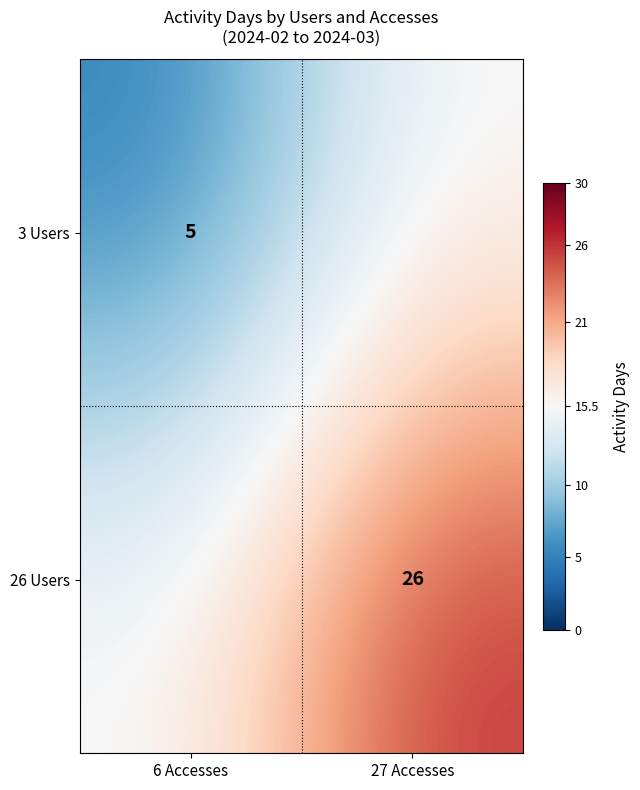

Is the value of 26 Users at 27 Accesses greater than the value of 3 Users at 6 Accesses?

Yes